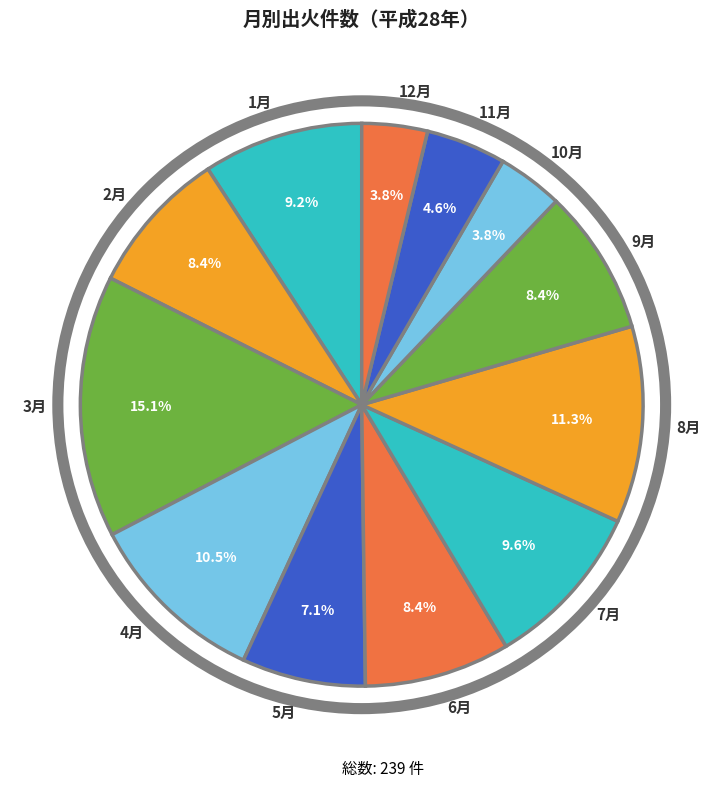

What is the largest slice in the pie chart?

3月